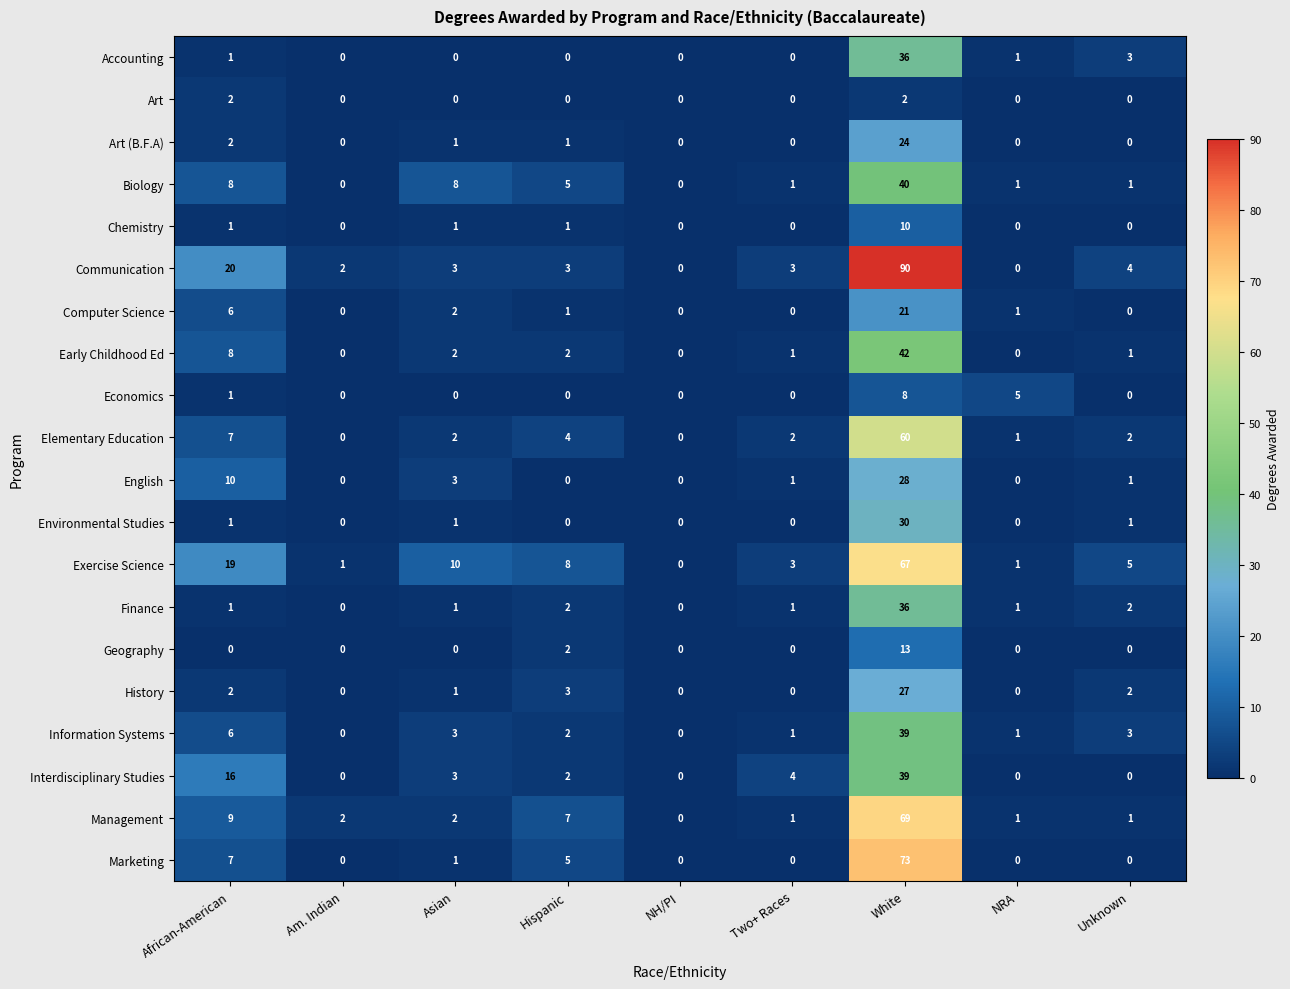

The value of Information Systems at Hispanic is 2. True or false?

True